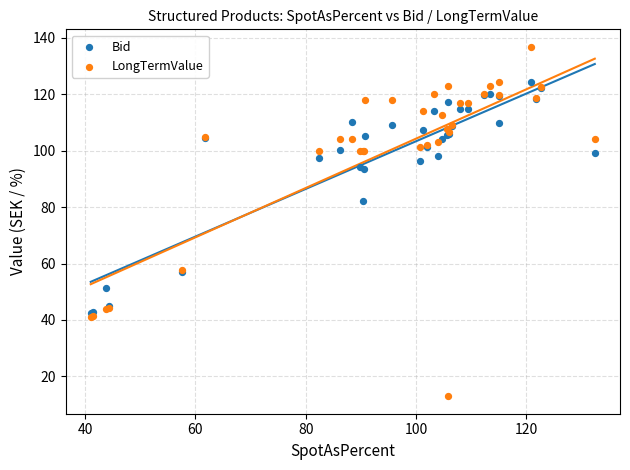

Which series reaches the maximum Y coordinate?

LongTermValue